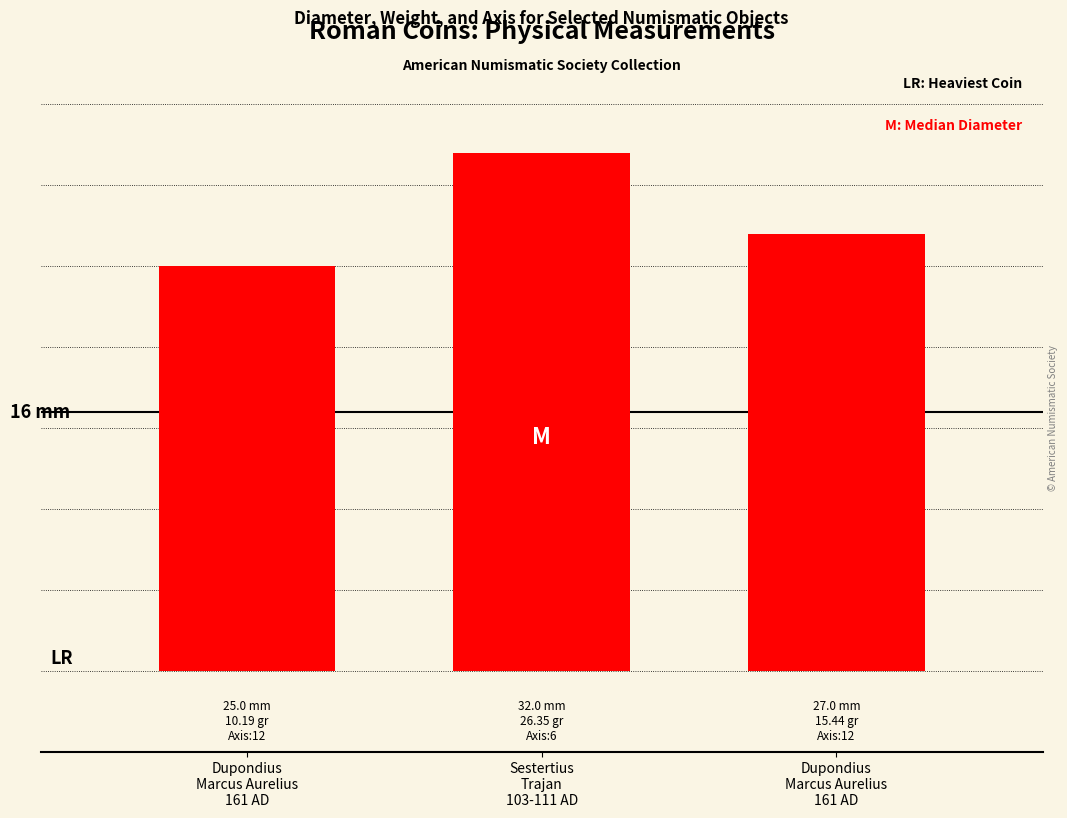

At which label is the value closest to 28?

Dupondius
Marcus Aurelius
161 AD